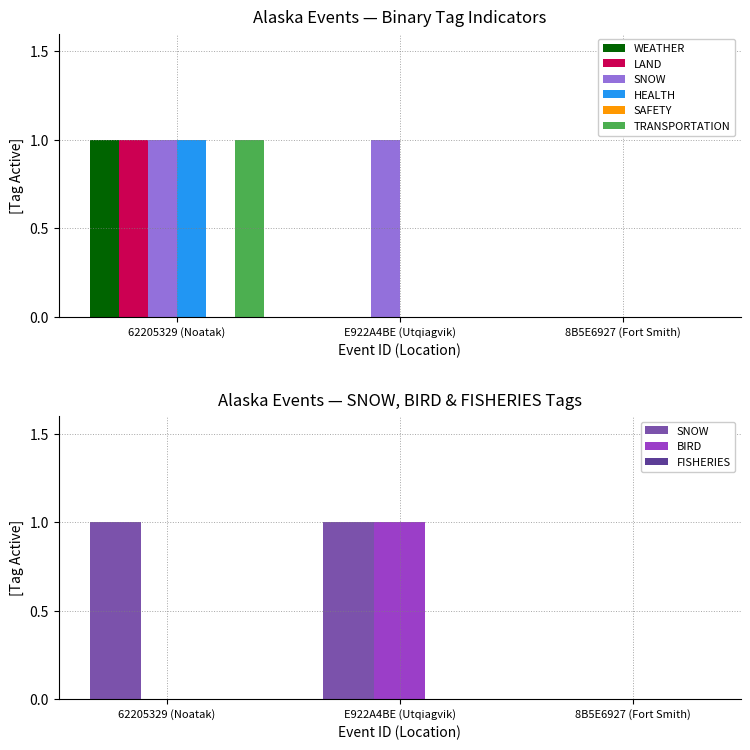

At which label is TRANSPORTATION closest to 0?

E922A4BE (Utqiagvik)